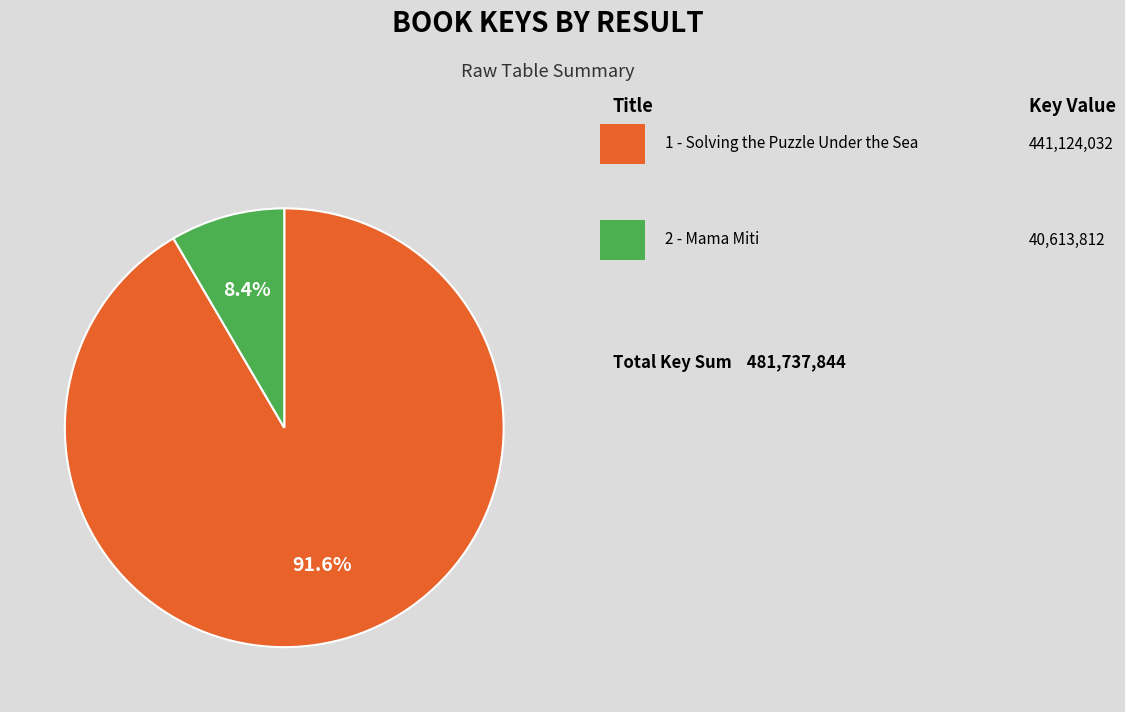

Is there any slice that represents more than half of the pie?

Yes